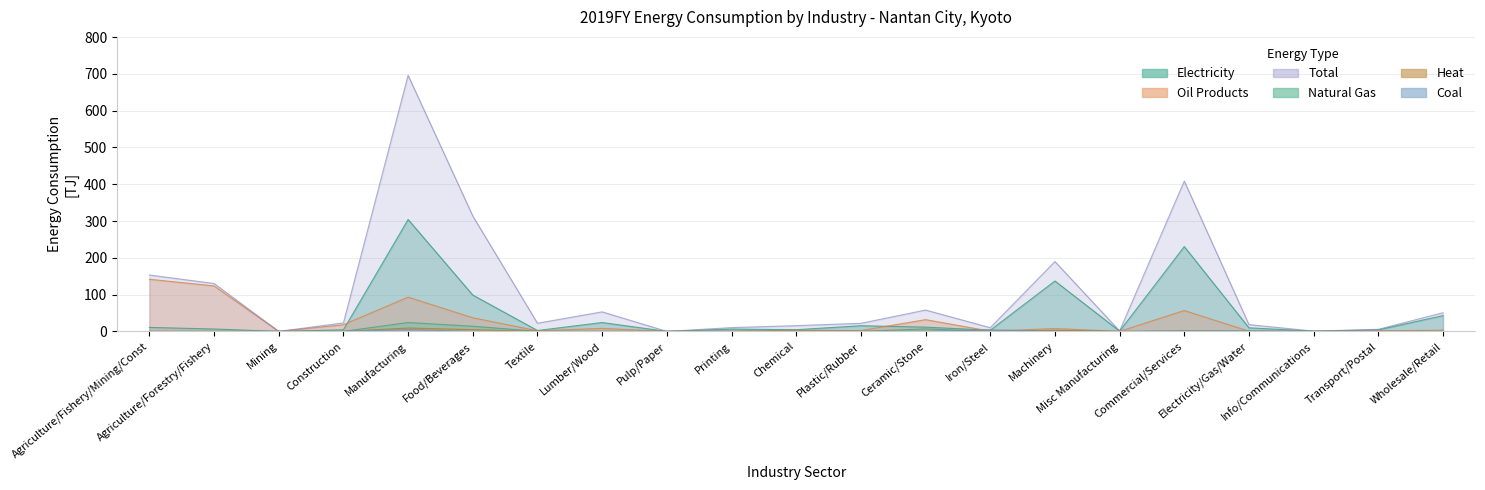

At how many categories does at least one series exceed 270?

3